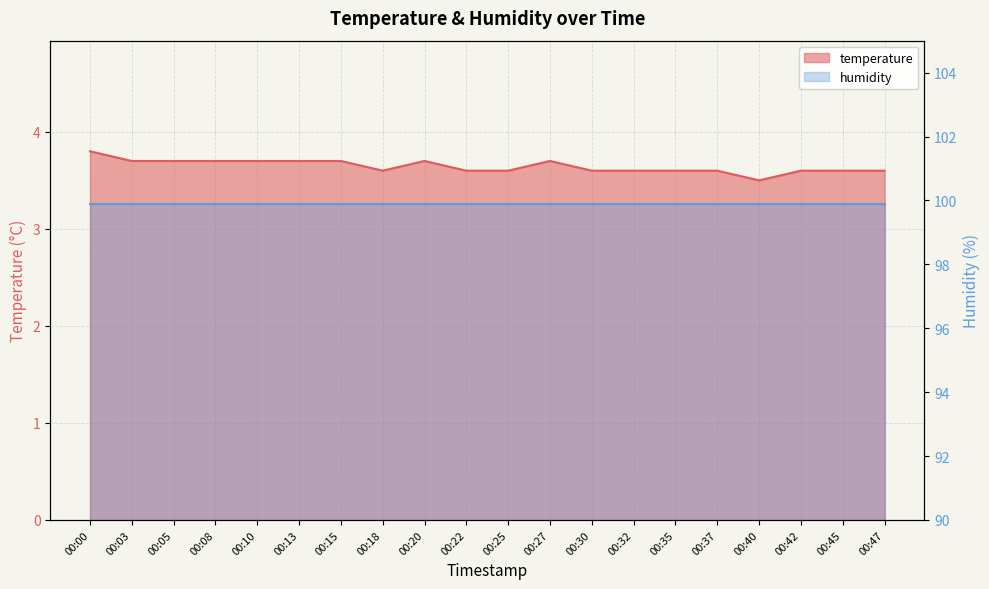

Reading right to left, what are all the values shown in this chart?

00:47=3.6	00:45=3.6	00:42=3.6	00:40=3.5	00:37=3.6	00:35=3.6	00:32=3.6	00:30=3.6	00:27=3.7	00:25=3.6	00:22=3.6	00:20=3.7	00:18=3.6	00:15=3.7	00:13=3.7	00:10=3.7	00:08=3.7	00:05=3.7	00:03=3.7	00:00=3.8